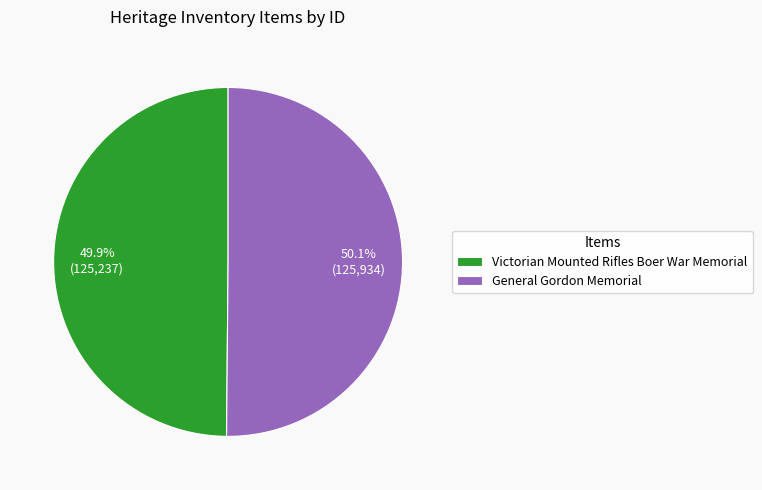

The General Gordon Memorial slice represents 50% of the pie. True or false?

True